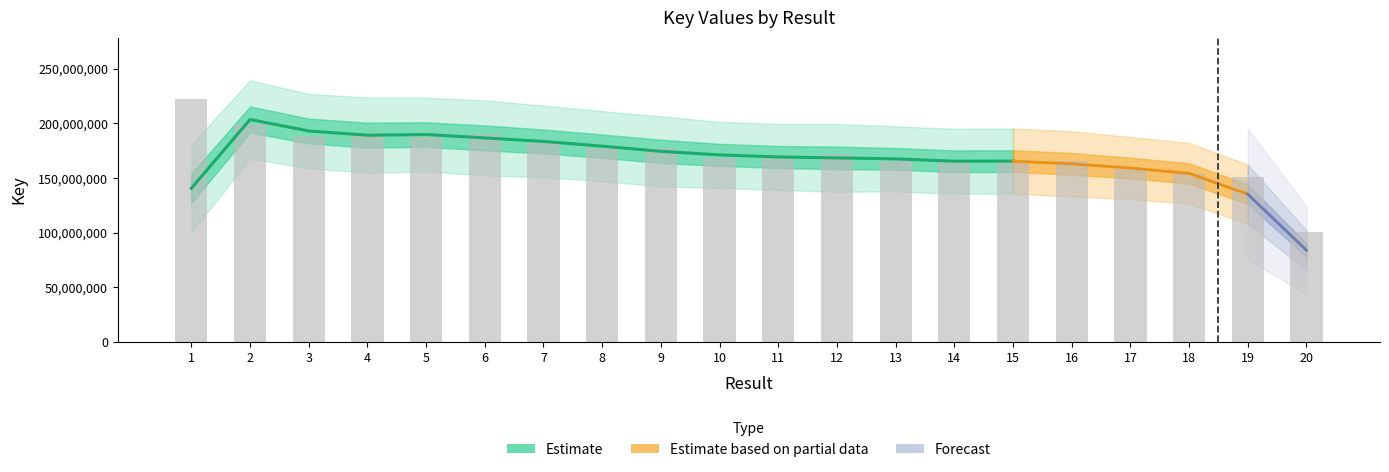

True or false: the data shows 172058961 at 12.

True